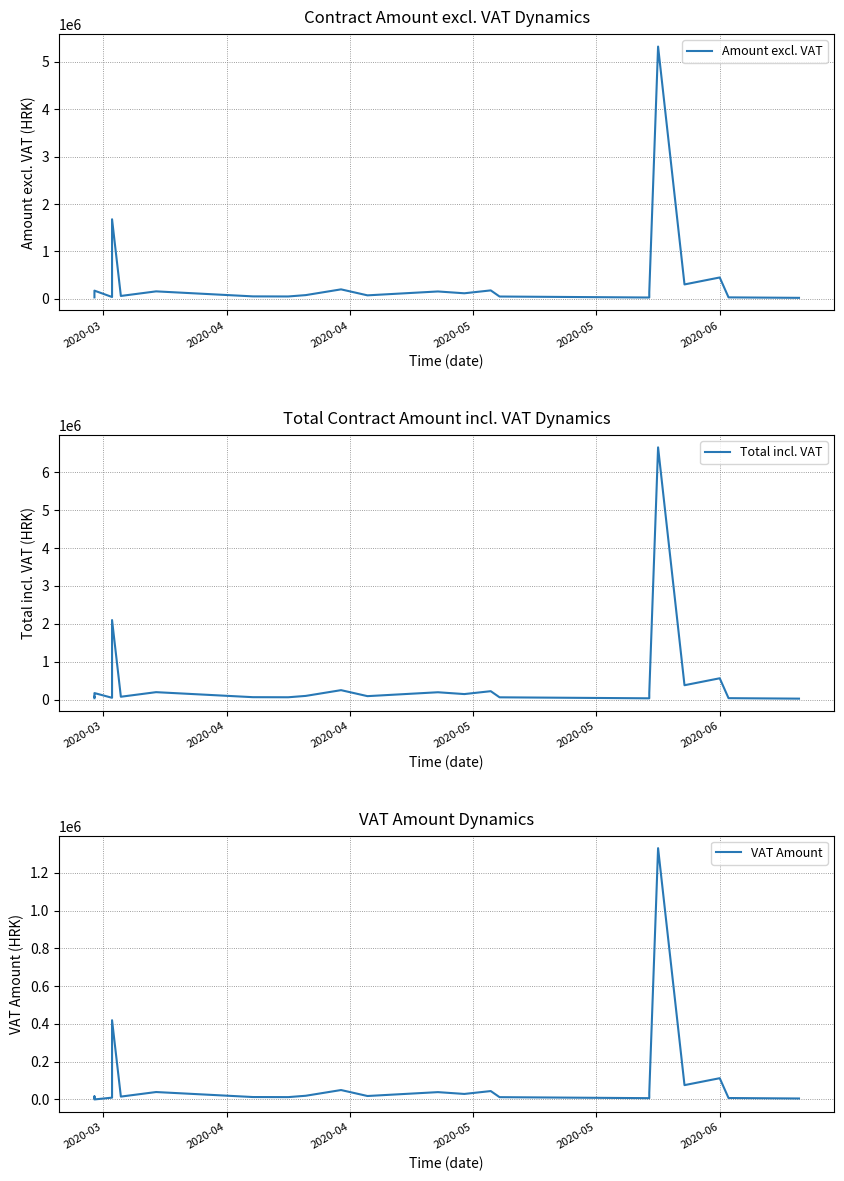

How many lines are shown in the chart?

3